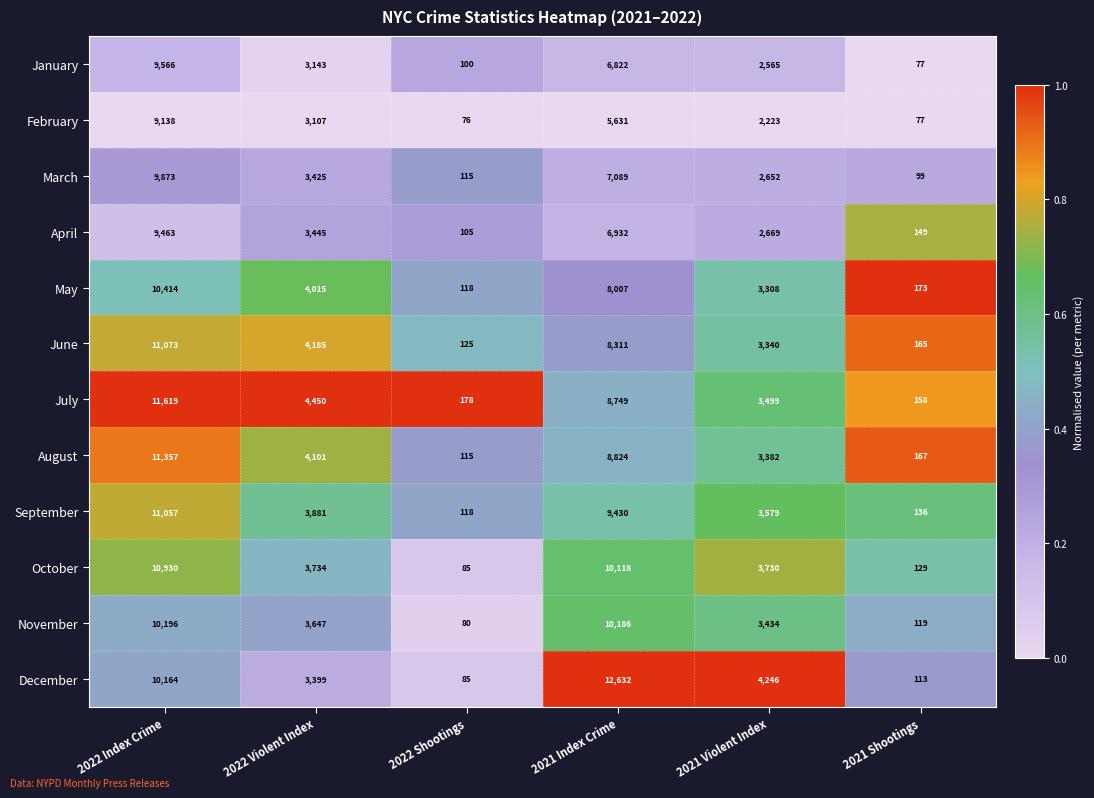

At which label does September first exceed 3881?

2022 Index Crime